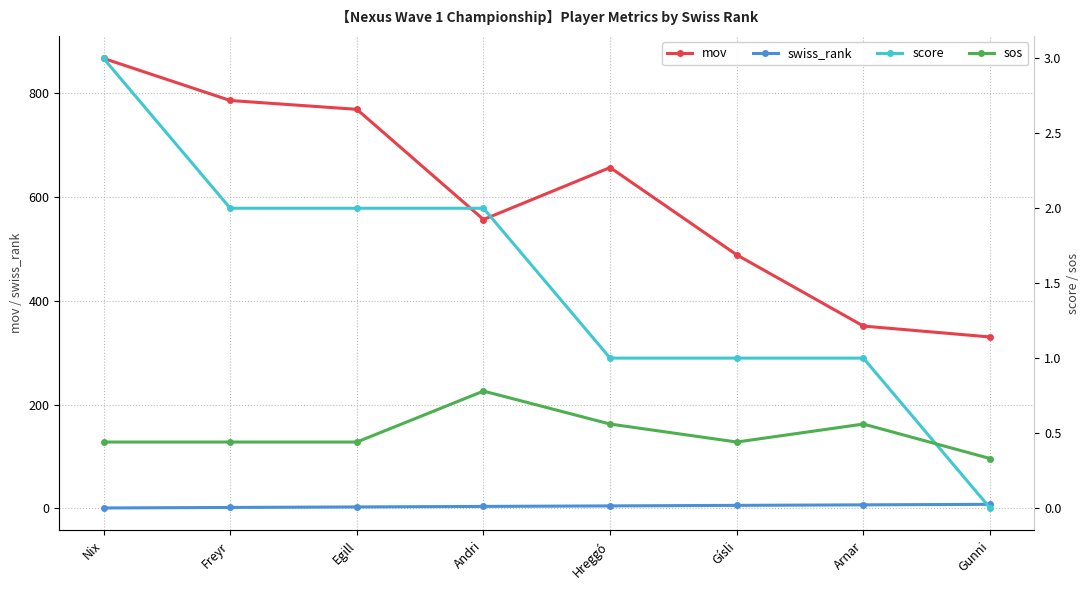

What is the average value of the sos series?

0.5